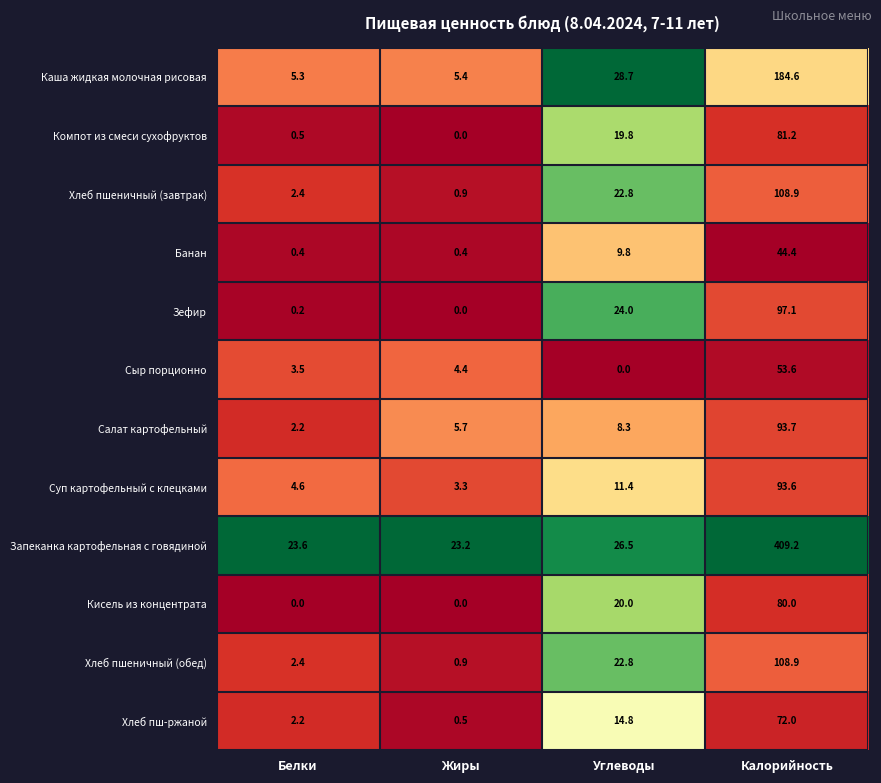

At how many categories does at least one series exceed 0?

4